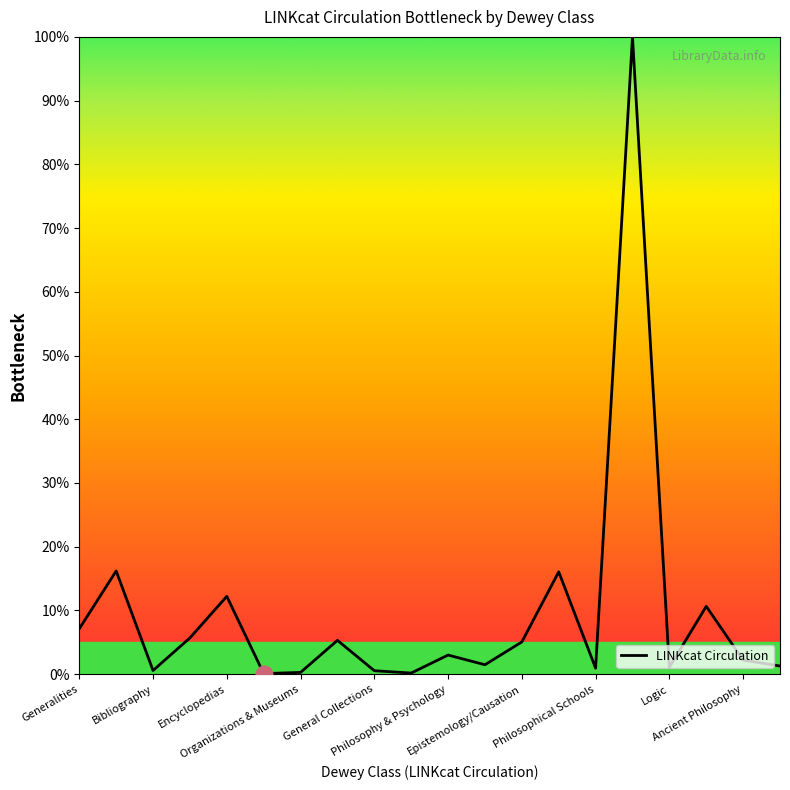

Reading left to right, what are all the values shown in this chart?

0.1	0.2	0.0	0.1	0.1	0.0	0.0	0.1	0.0	0.0	0.0	0.0	0.1	0.2	0.0	1.0	0.0	0.1	0.0	0.0